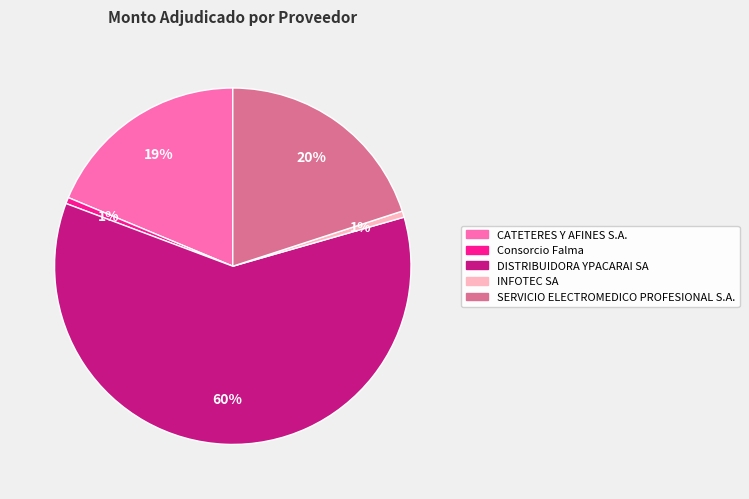

To the nearest percent, what is the difference between the SERVICIO ELECTROMEDICO PROFESIONAL S.A. and DISTRIBUIDORA YPACARAI SA slice percentages?

40%